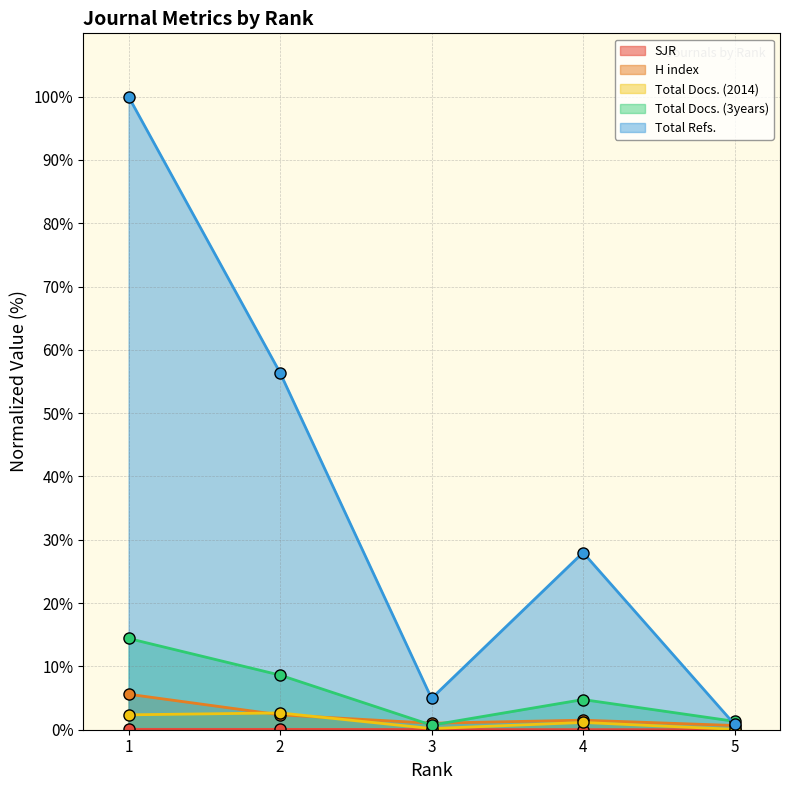

True or false: Total Refs. and Total Docs. (2014) intersect in this chart.

False